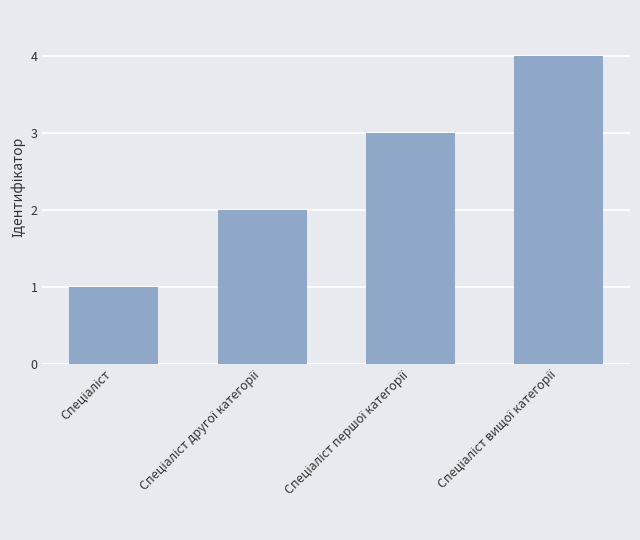

What is the smallest value displayed?

1